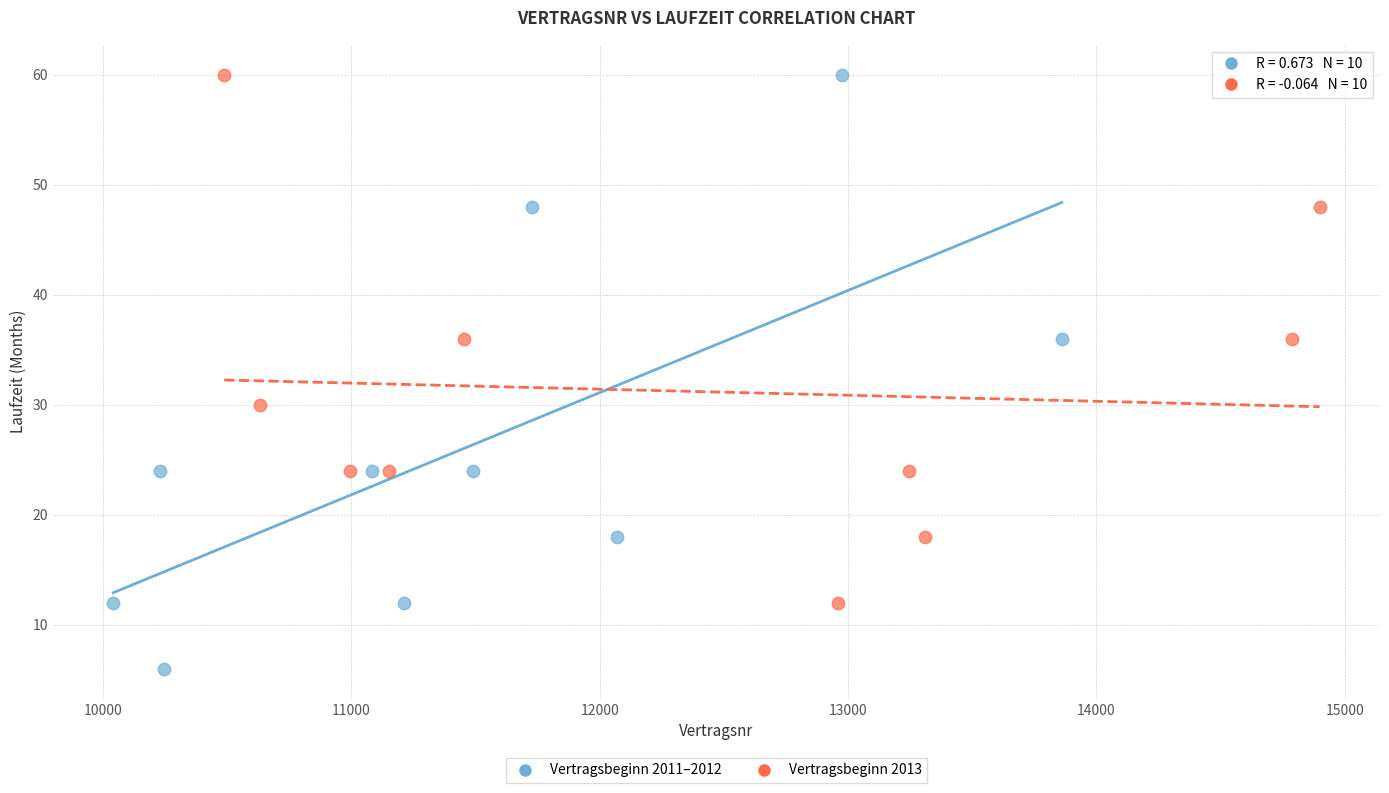

Which series has the widest spread of Y values?

Vertragsbeginn 2011–2012